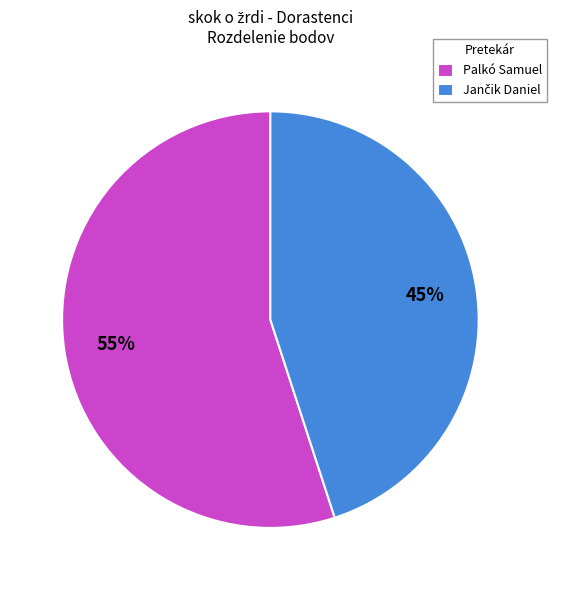

To the nearest percent, what is the average slice percentage?

50%